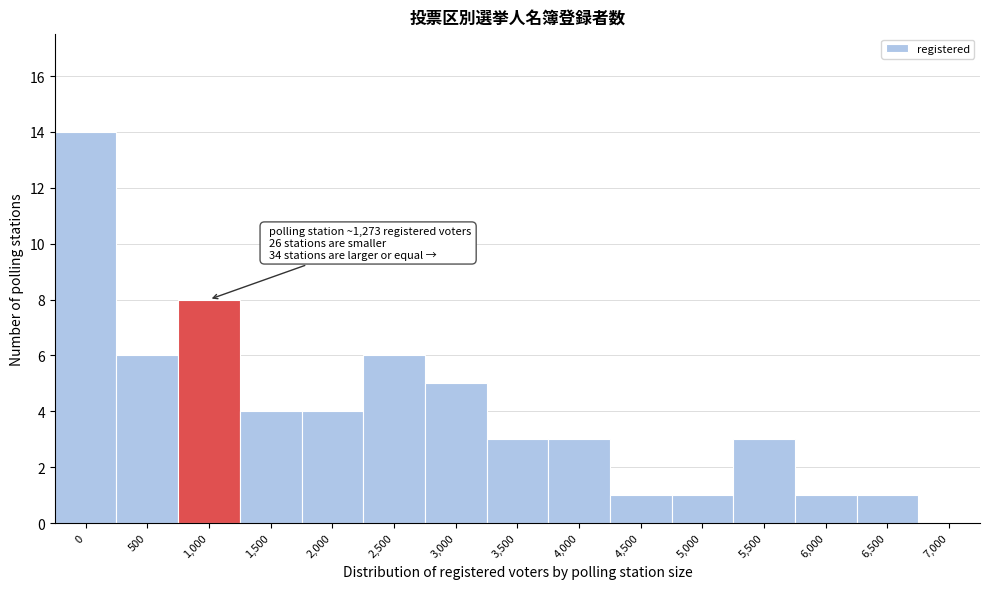

Reading left to right, list all the values displayed in this chart.

0=14	500=6	1,000=8	1,500=4	2,000=4	2,500=6	3,000=5	3,500=3	4,000=3	4,500=1	5,000=1	5,500=3	6,000=1	6,500=1	7,000=0